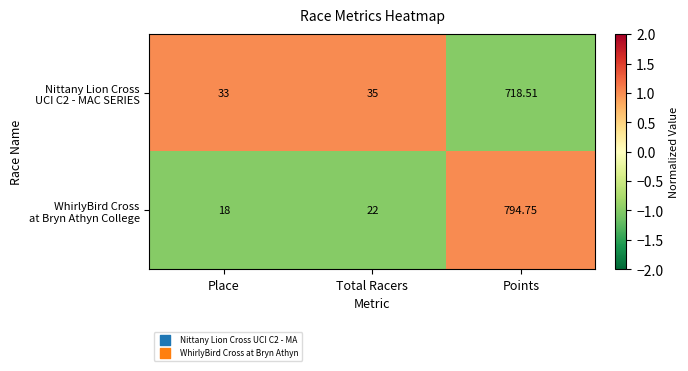

At which category is the sum across all series the highest?

Points